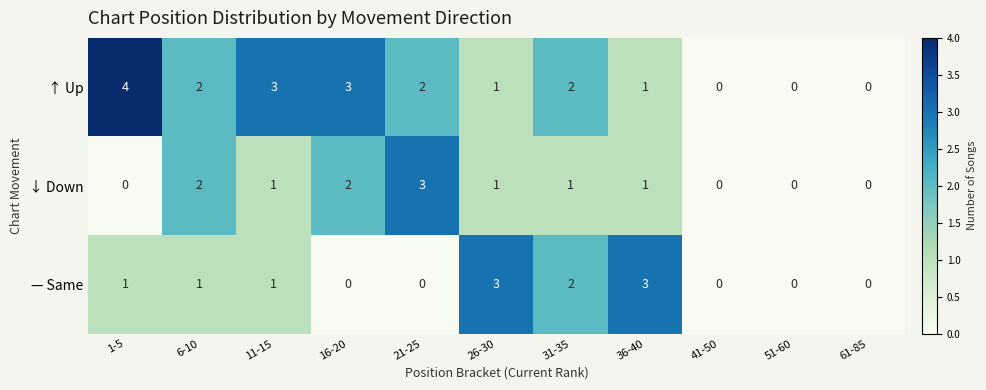

Which series has the widest spread of values?

↑ Up